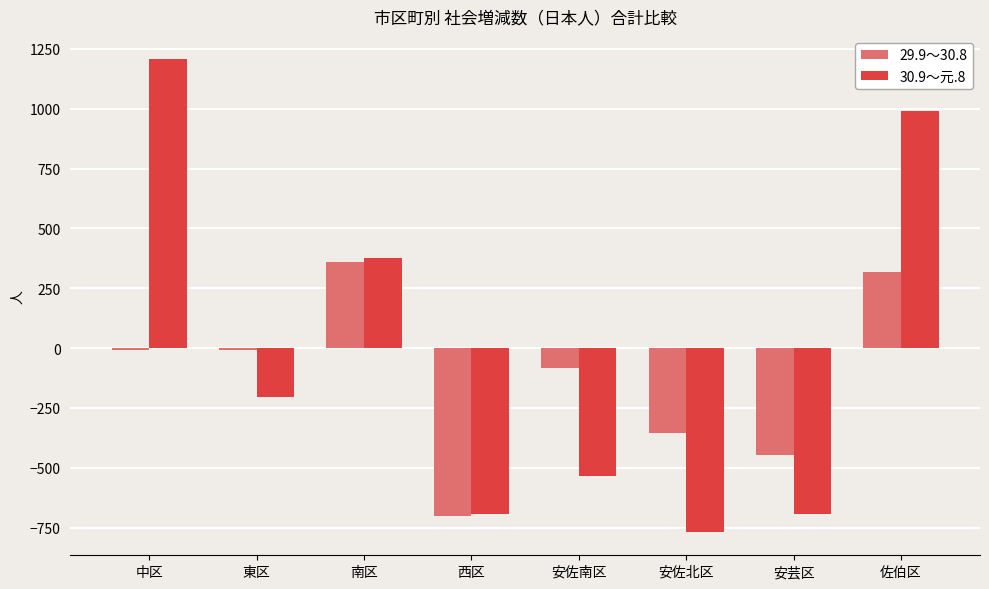

What is the difference between the 30.9～元.8 values at 南区 and 安佐南区?

910